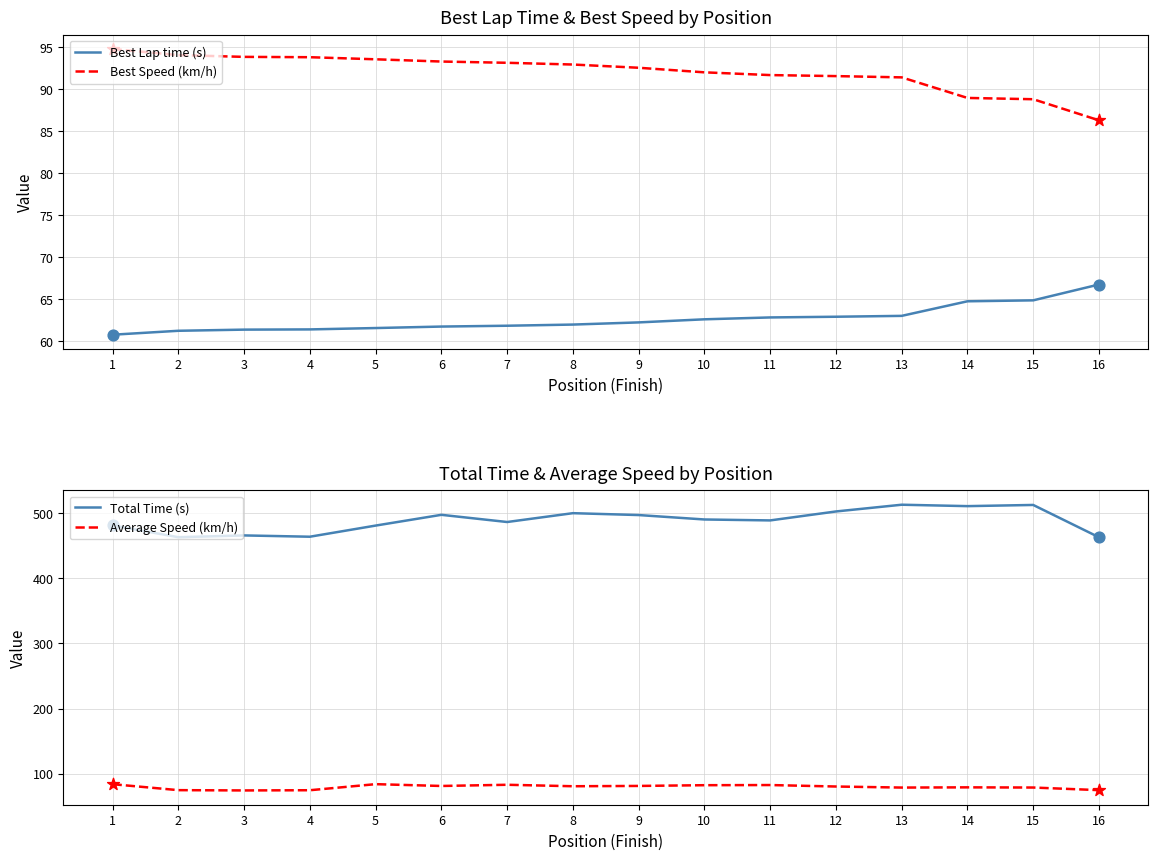

Which series reaches the maximum Y coordinate?

Total Time (s)